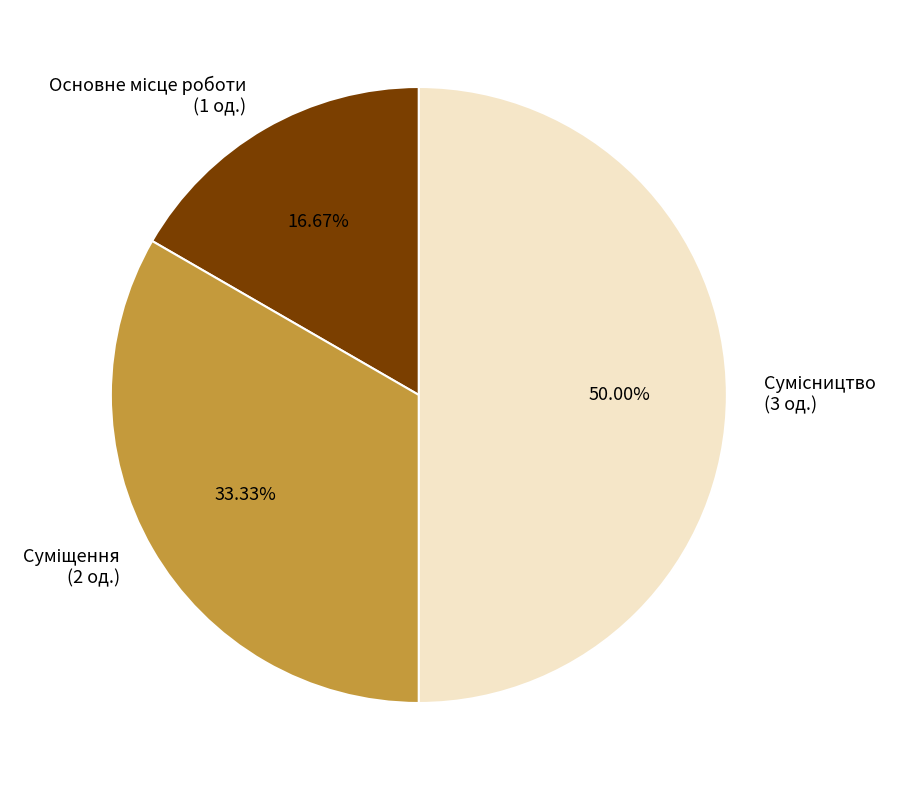

Approximately how many times larger is the value at Основне місце роботи compared to Сумісництво?

0.3